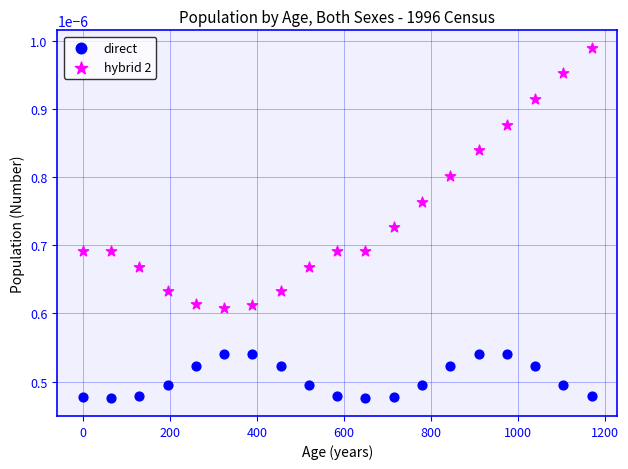

Which series contains the lowest Y value?

direct